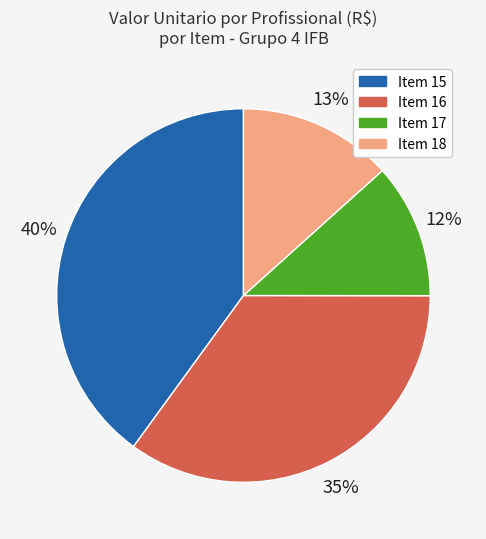

Which category has the smallest portion of the pie?

Item 17